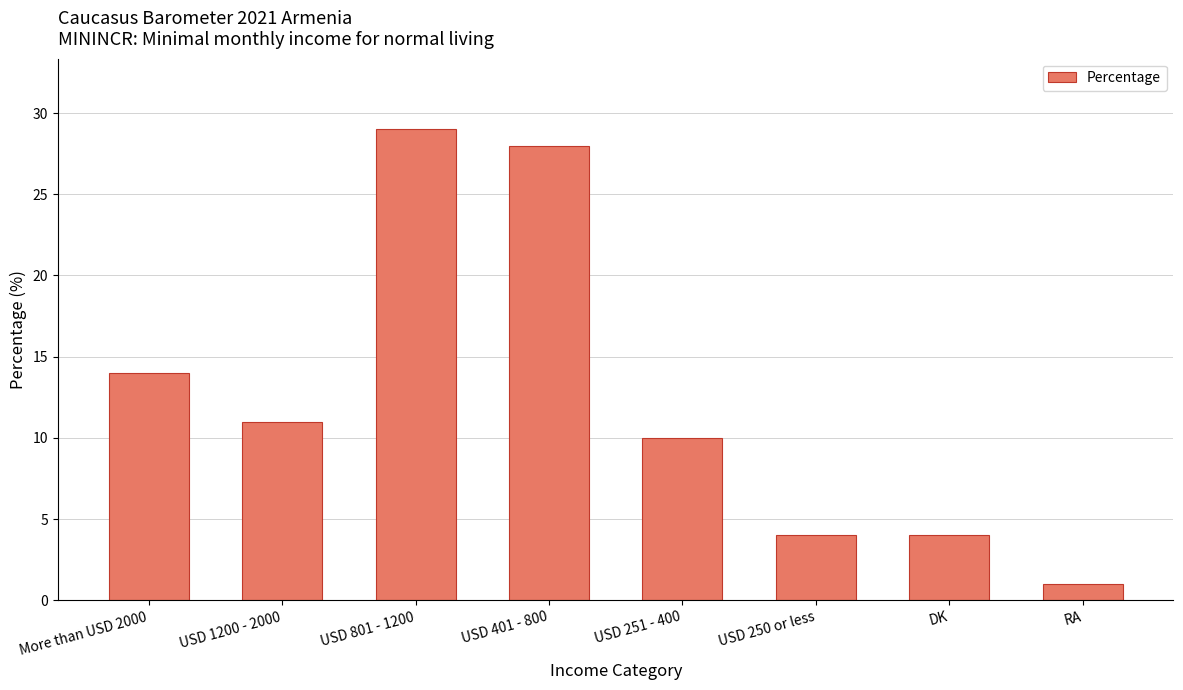

Reading left to right, list all the values displayed in this chart.

More than USD 2000=14	USD 1200 - 2000=11	USD 801 - 1200=29	USD 401 - 800=28	USD 251 - 400=10	USD 250 or less=4	DK=4	RA=1